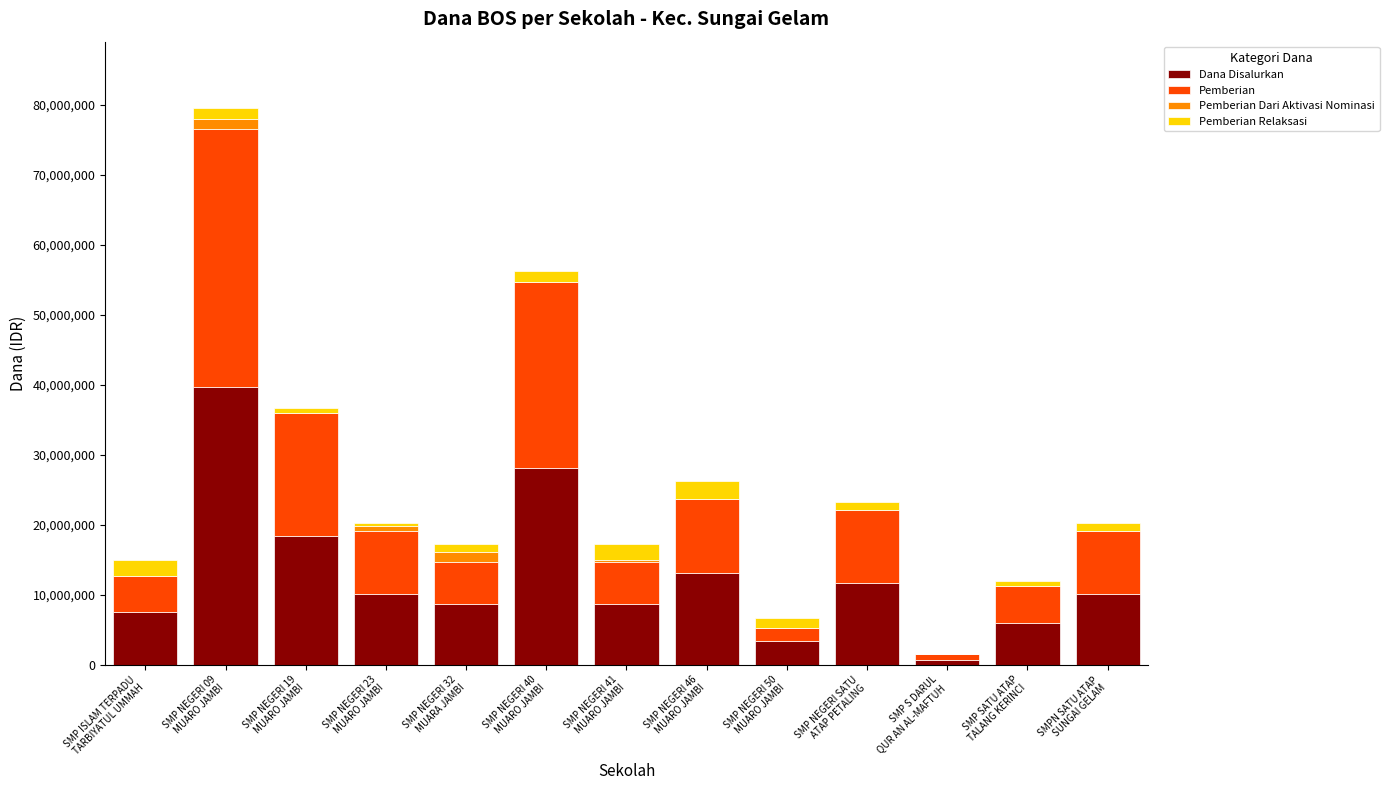

What is the highest value of the Dana Disalurkan series?

39750000